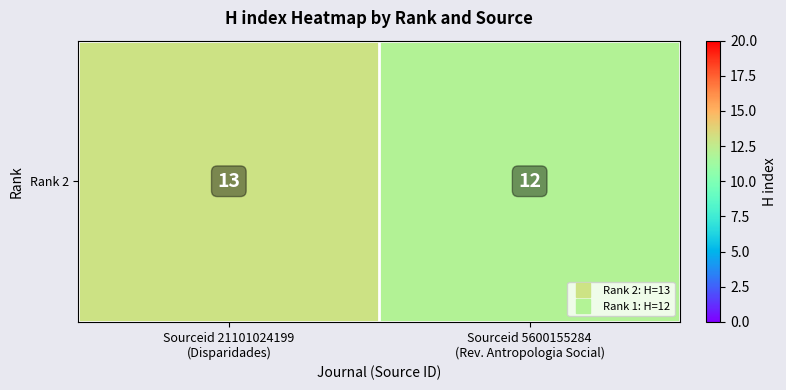

Which category has the lowest value across all series?

Sourceid 5600155284
(Rev. Antropologia Social)